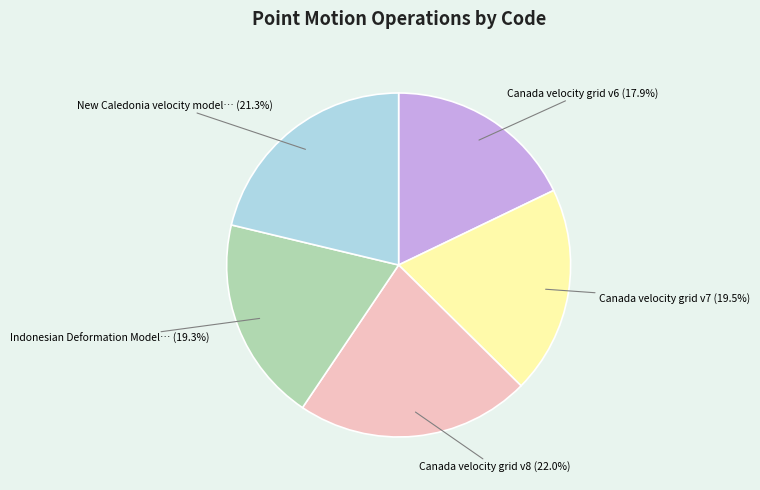

Is there a majority slice in this chart?

No